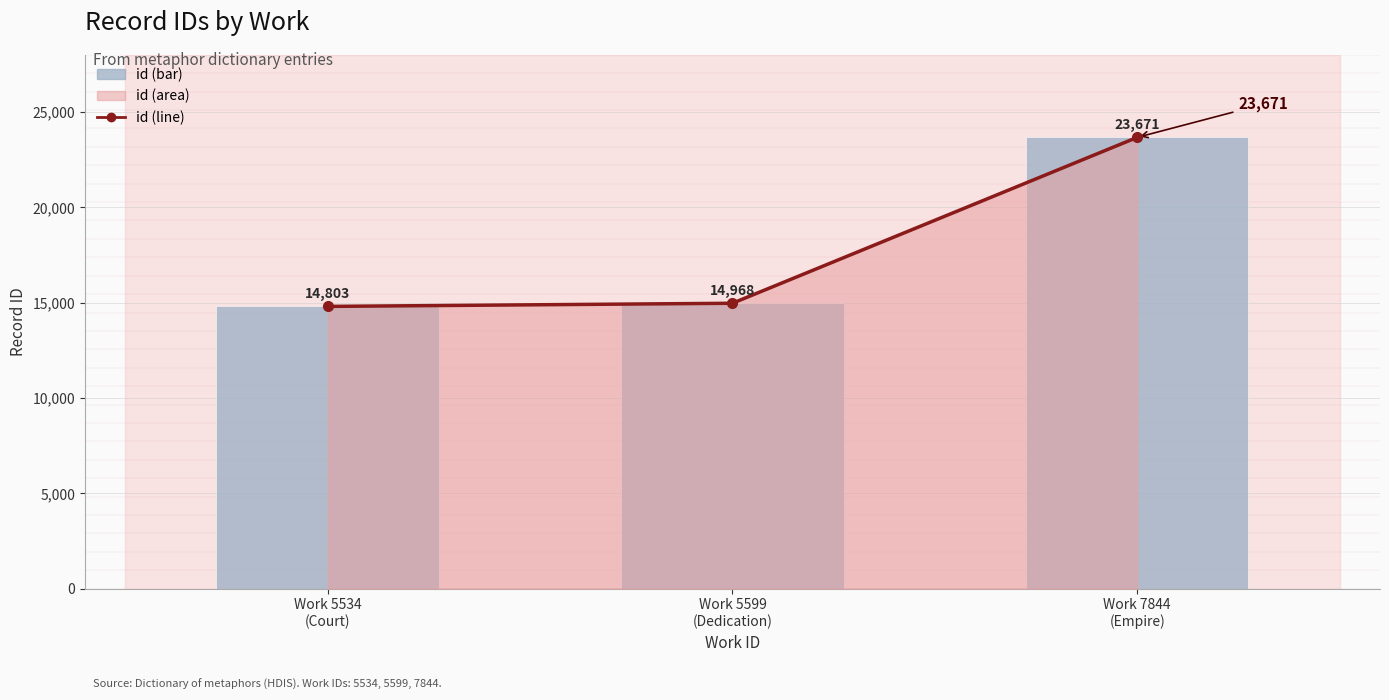

Reading left to right, transcribe all the data shown in this chart.

id (line): 14803	14968	23671
id (bar): 14803	14968	23671